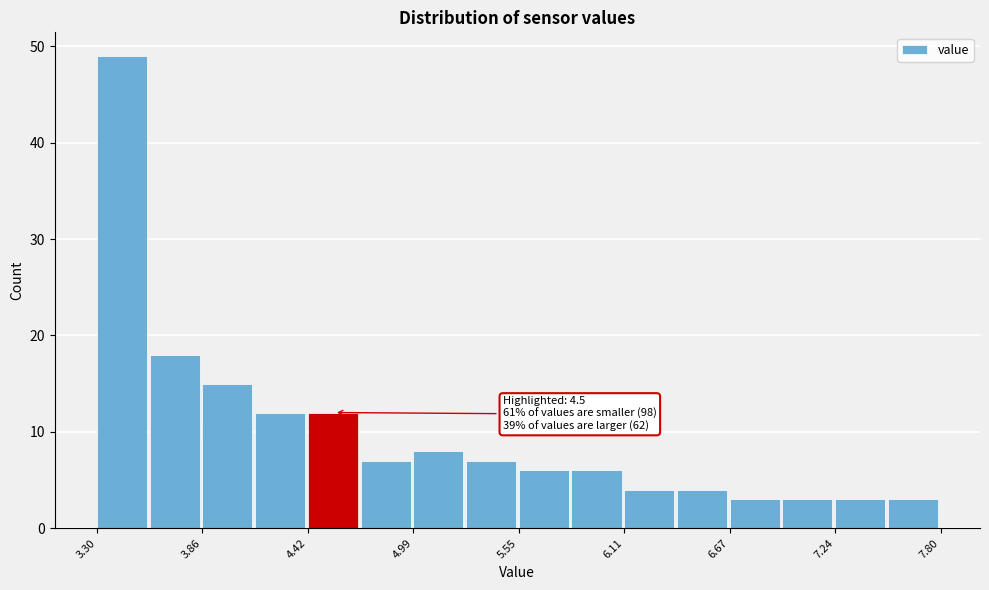

Around what value on the x-axis is the tallest bar? Give the approximate position of its centre, as read against the axis.

3.4